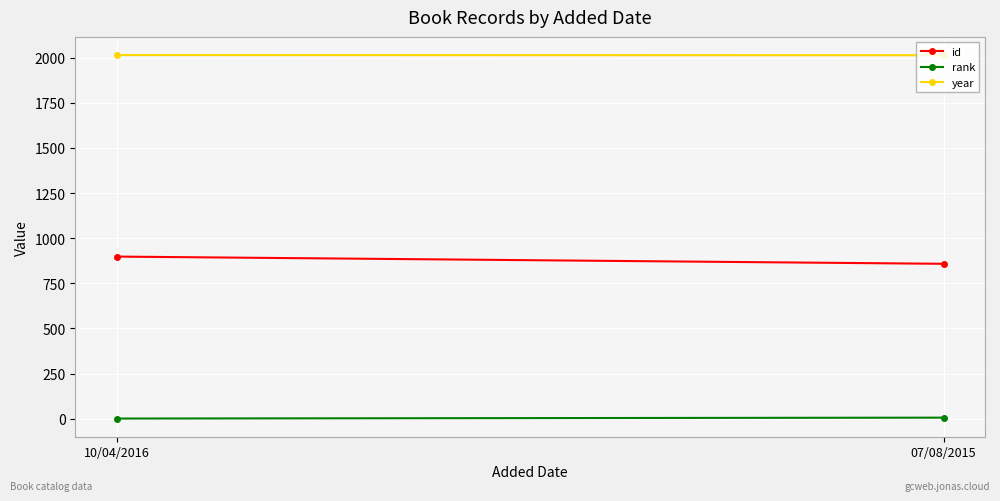

Which series has the widest spread of values?

id